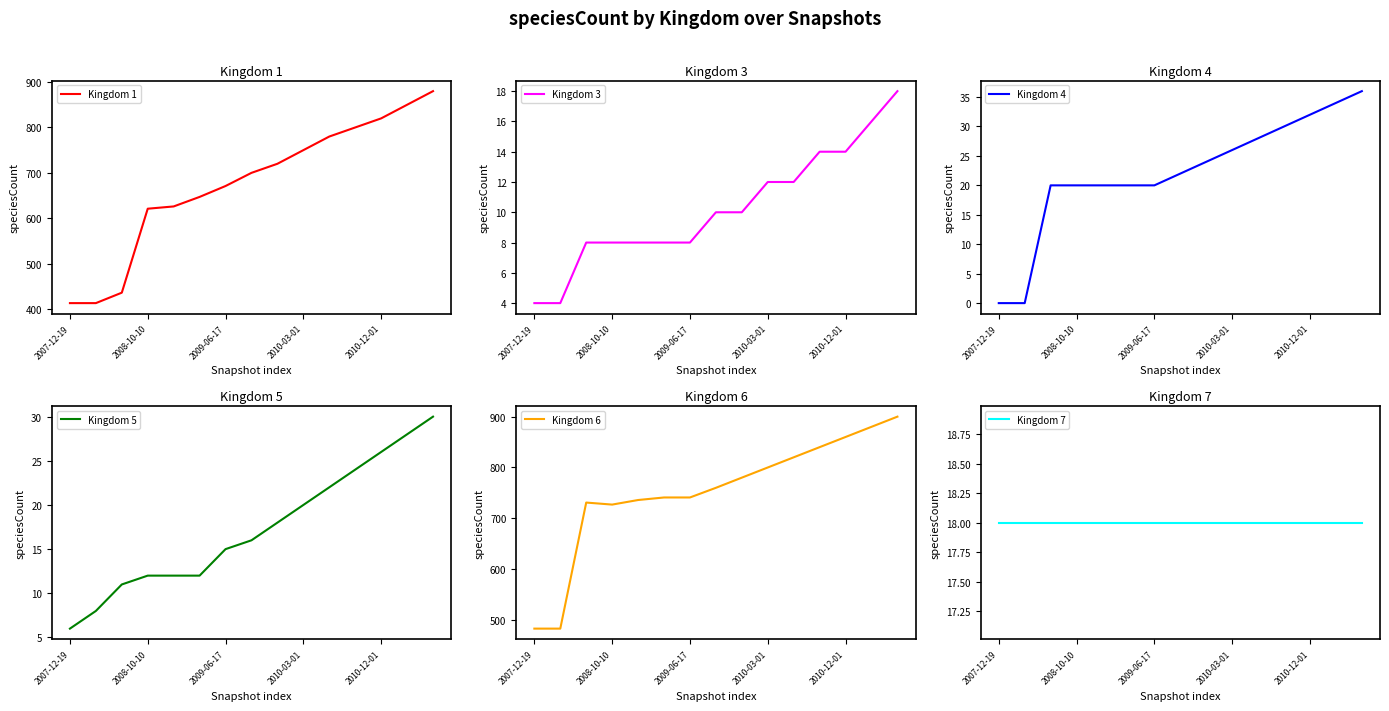

What is the lowest value of the Kingdom 1 series?

413